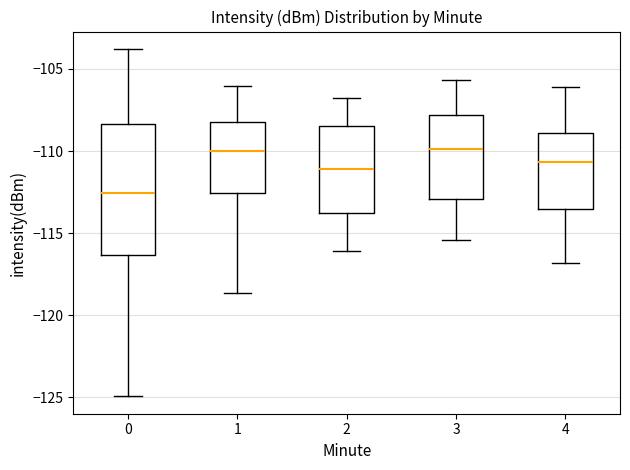

Comparing the boxes themselves (not the whiskers), which one is the tallest?

0